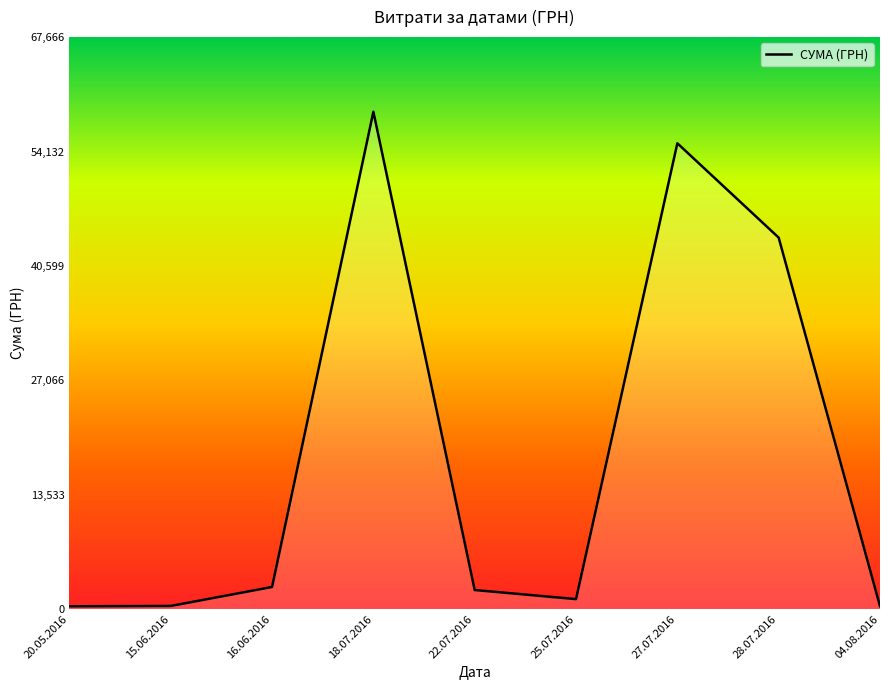

The value at 27.07.2016 is 55105.0. True or false?

True